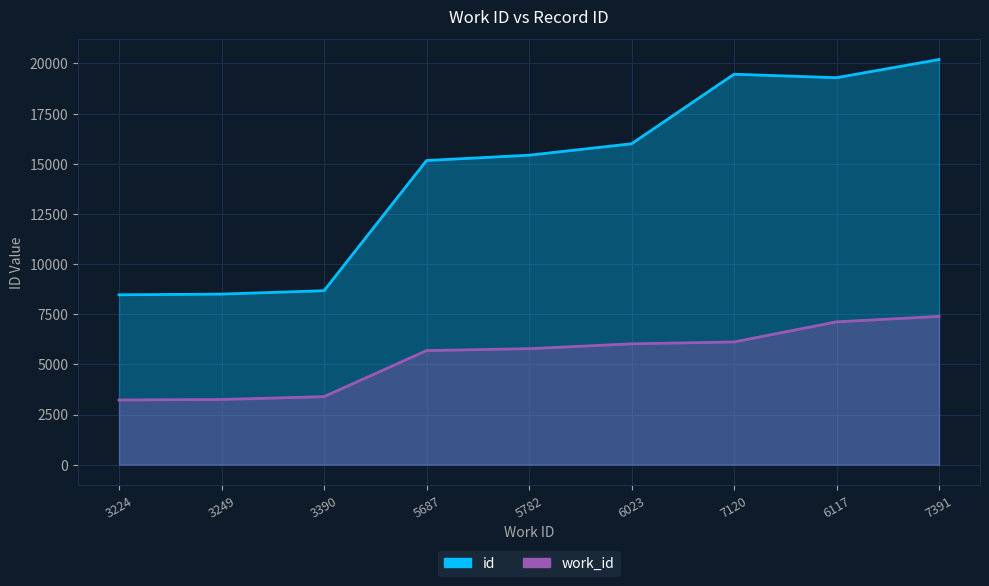

What is the sum of the id values at 5687 and 7391?

13078